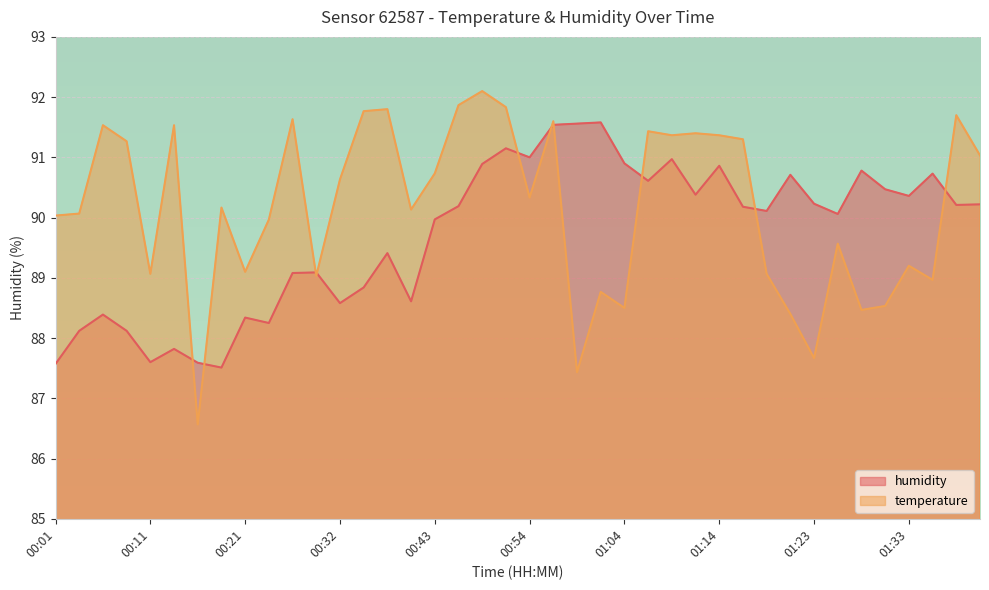

Which has a higher value, 01:14 or 01:28?

01:14